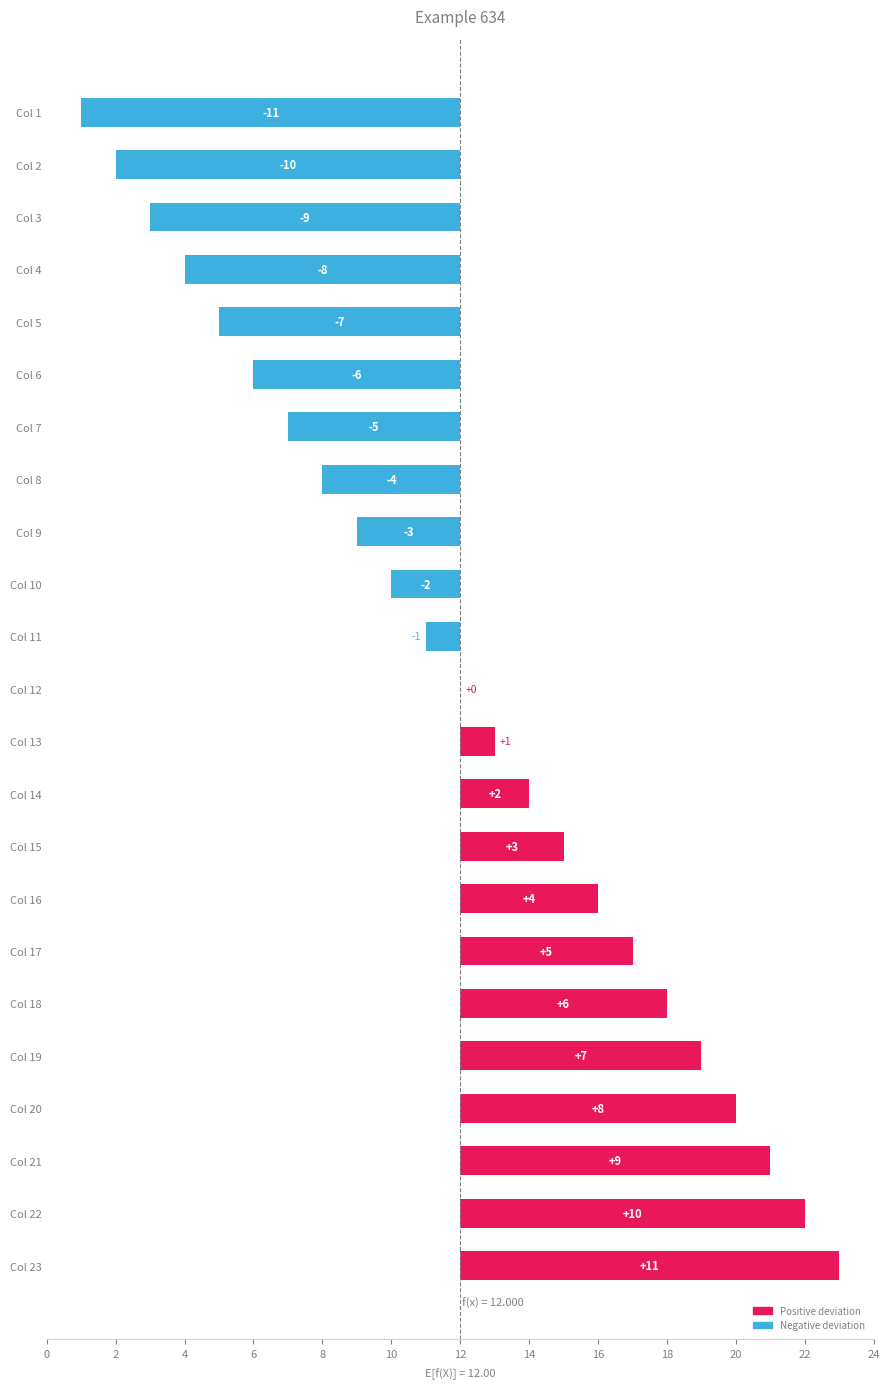

What is the difference between the second highest and second lowest values?

20